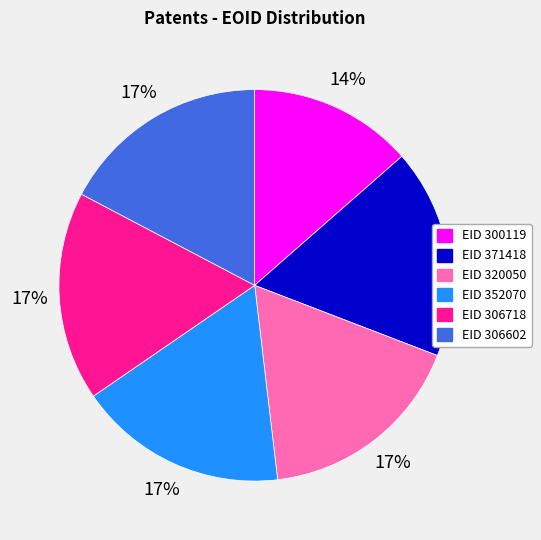

To the nearest percent, what is the average slice percentage?

17%